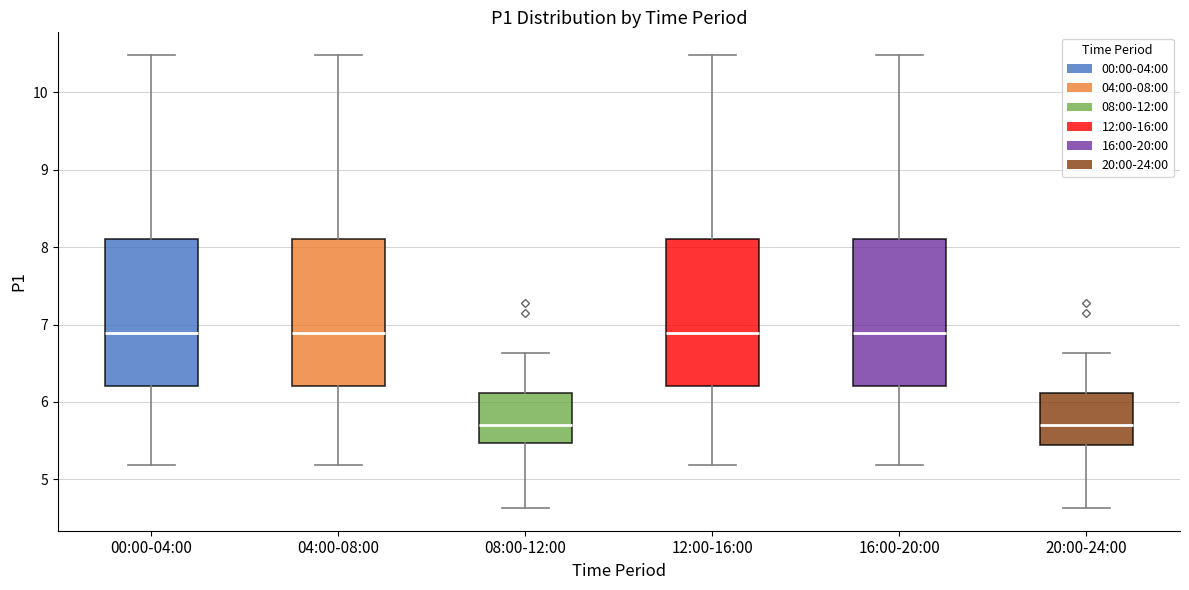

Where does the lower whisker of the box for 16:00-20:00 end on the y-axis? The values are not printed on the chart, so give them approximately, as read against the axis.

5.2